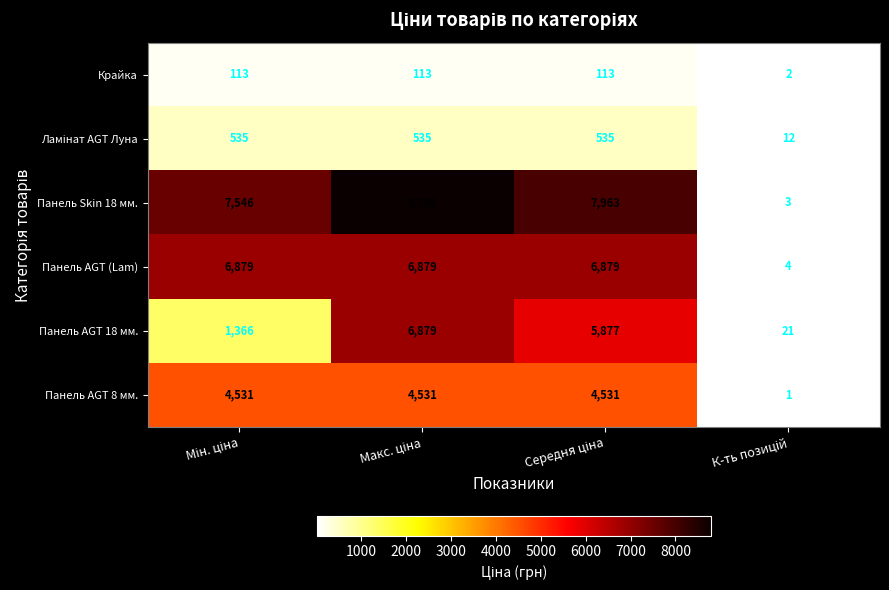

Which series has the largest range (max minus min)?

Панель Skin 18 мм.